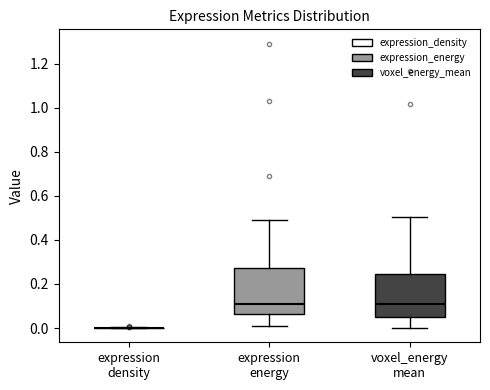

Reading left to right, transcribe this box plot: for each box, give where its median line is, the range the box spans, and where its two whiskers end, as read against the y-axis. The values are not printed on the chart, so give them approximately, as read against the axis.

expression density: box collapsed to a line at 0.00, whiskers 0.00 to 0.00
expression energy: median 0.12, box 0.06 to 0.28, whiskers 0.00 to 0.50
voxel_energy mean: median 0.10, box 0.06 to 0.24, whiskers 0.00 to 0.50